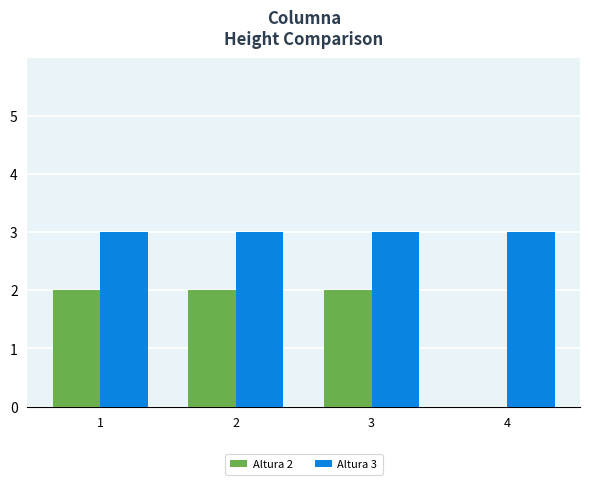

Which series changed the most between 3 and 4?

Altura 2